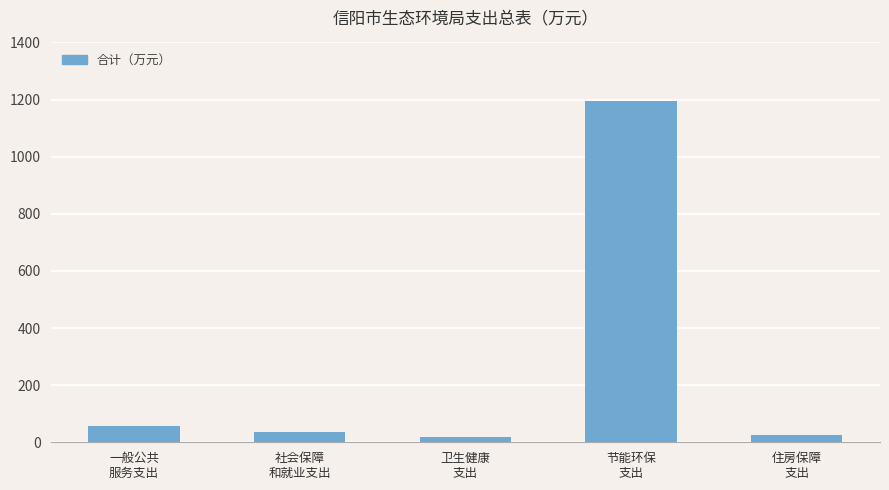

Reading left to right, list all the values displayed in this chart.

56.1	34.7	18.0	1193.7	26.0